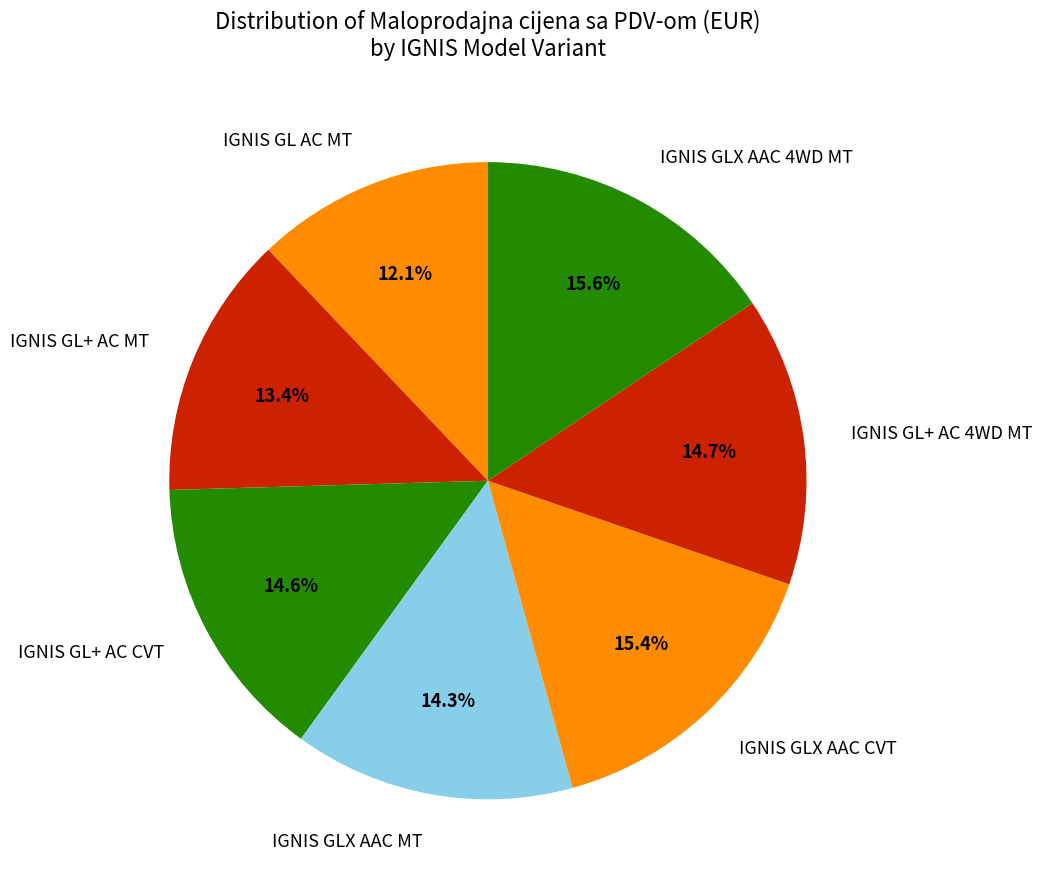

The IGNIS GL+ AC 4WD MT slice represents 7% of the pie. True or false?

False